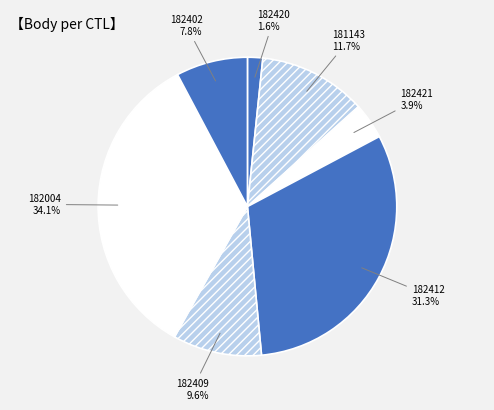

How many segments does this pie chart have?

7